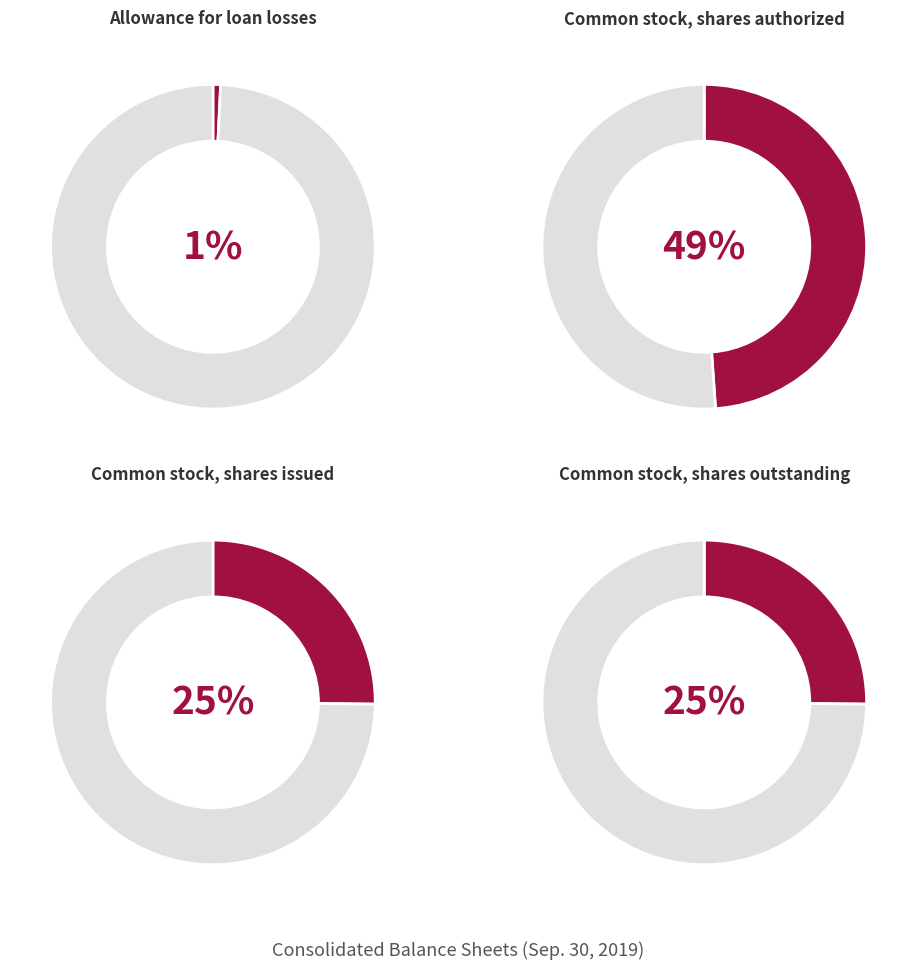

What is the smallest slice in the pie chart?

Allowance for loan losses